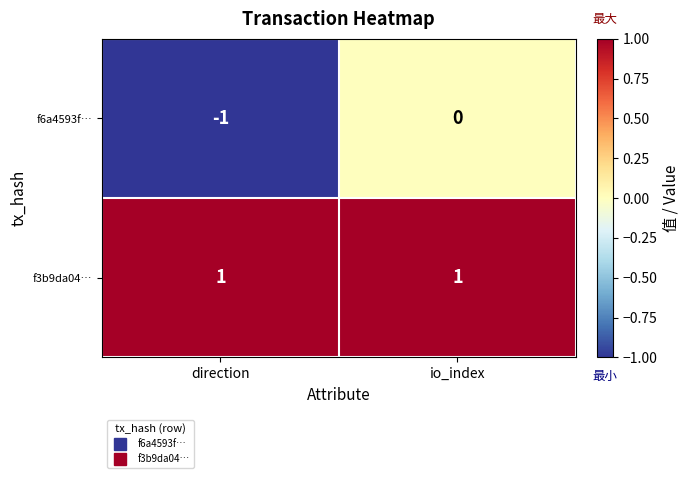

List the series in order of their peak value, highest first.

f3b9da04…, f6a4593f…